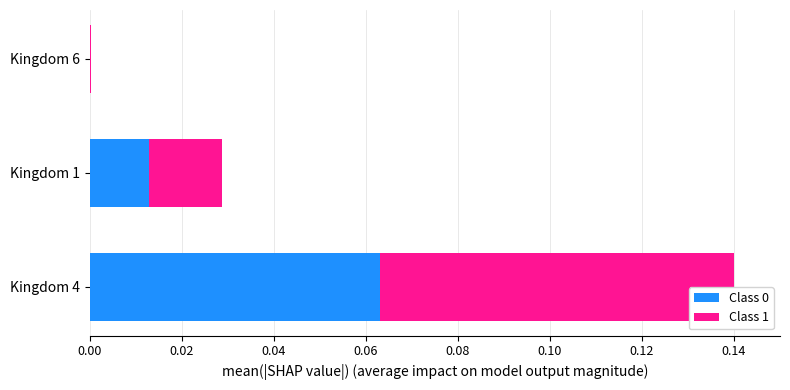

Count the number of categories in the chart.

3